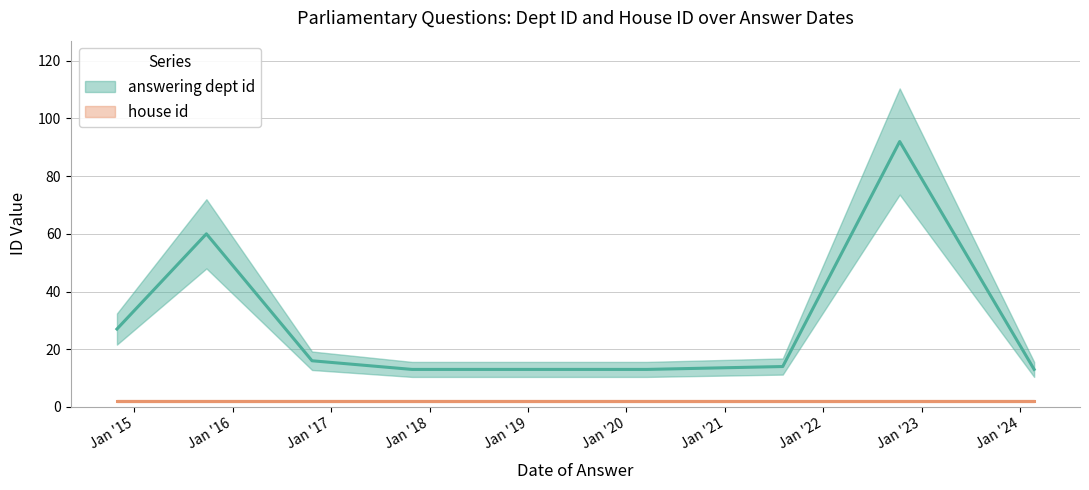

Which label corresponds to the smallest value in the chart?

2024-02-22